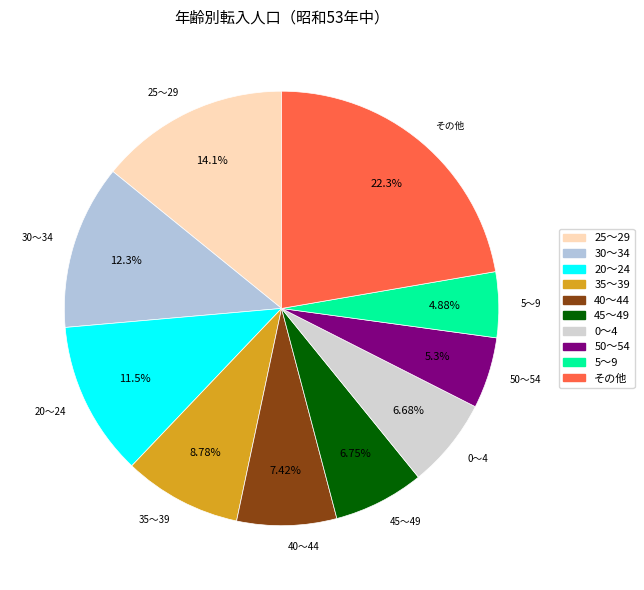

Is the sum of 35～39 and 0～4 greater than half?

No